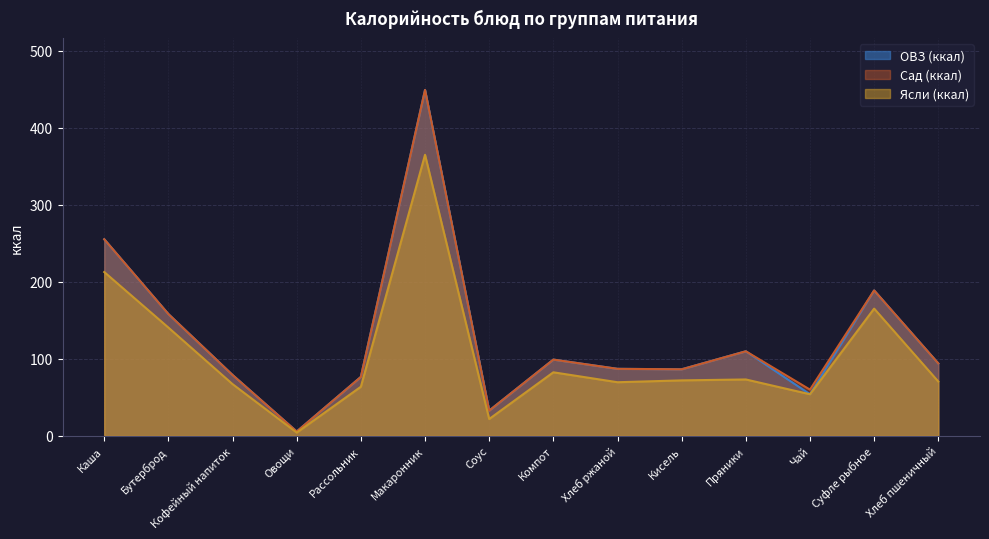

What is the average value of the ОВЗ (ккал) series?

126.8